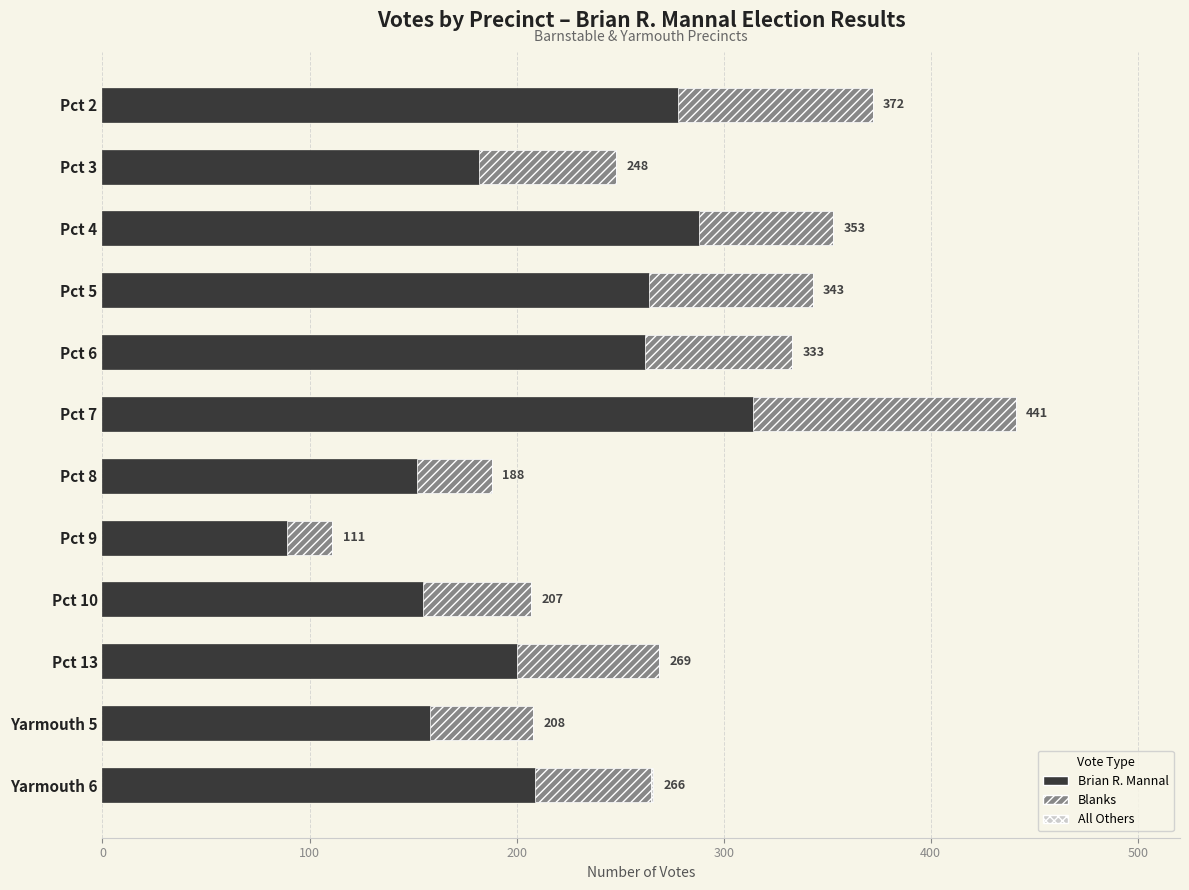

The value of Brian R. Mannal at Pct 8 is 37. True or false?

False